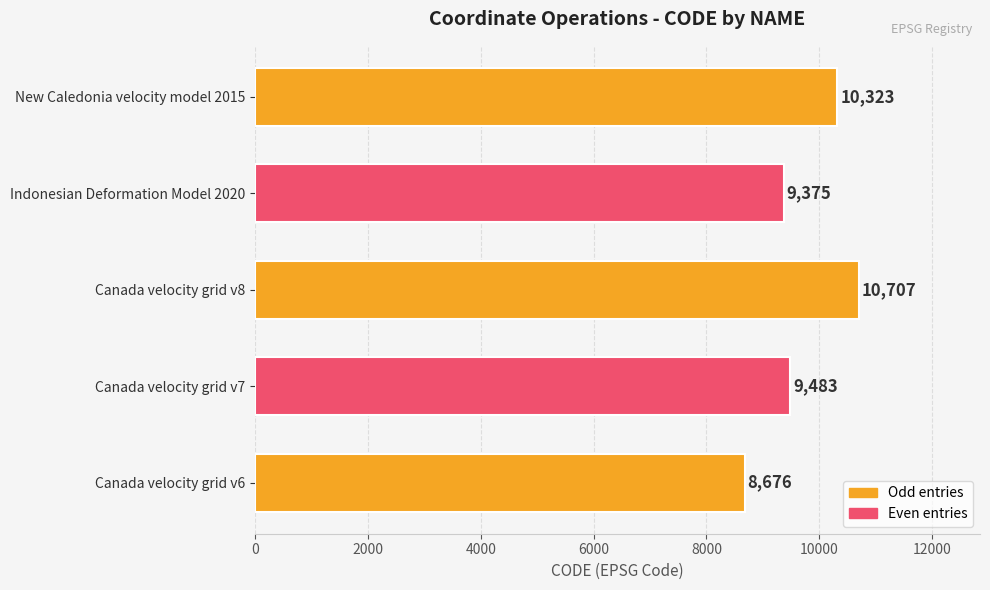

List the labels in order of value, smallest first.

Canada velocity grid v6, Indonesian Deformation Model 2020, Canada velocity grid v7, New Caledonia velocity model 2015, Canada velocity grid v8